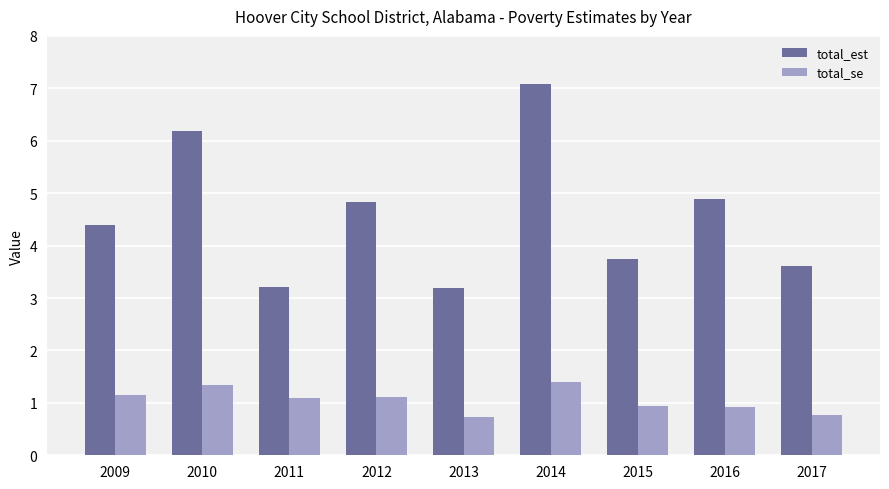

What is the sum of the total_se values at 2017 and 2015?

1.7